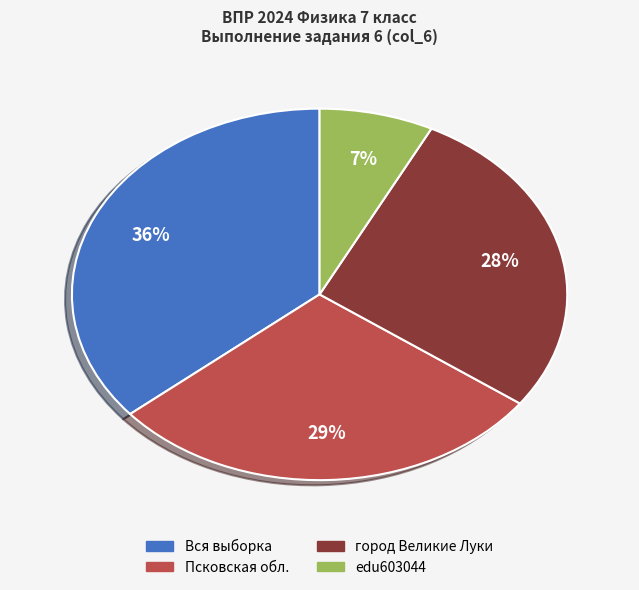

Which has a higher value, город Великие Луки or Псковская обл.?

Псковская обл.